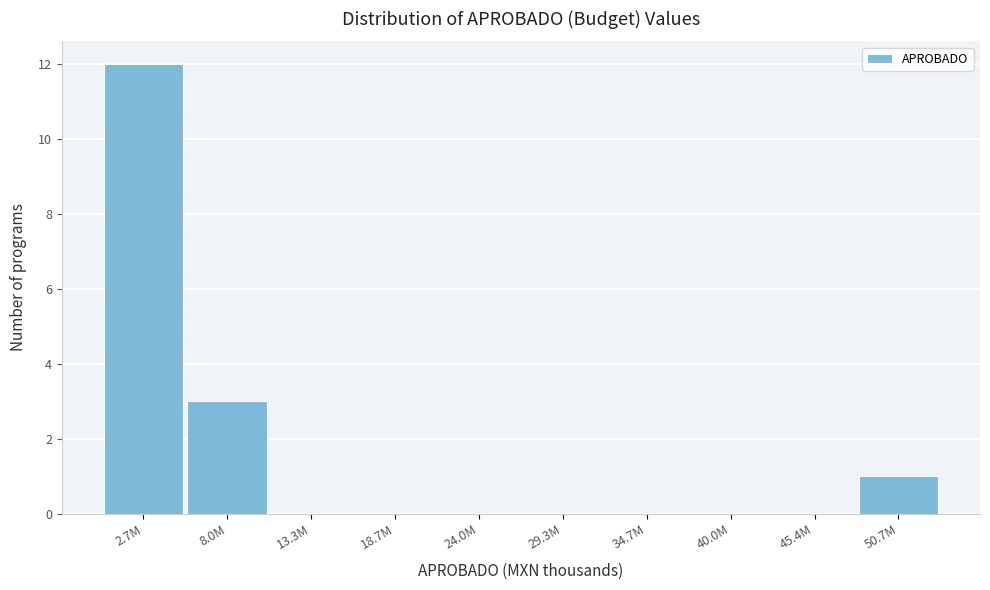

Reading left to right, extract all data points from this chart.

2.7M=12	8.0M=3	13.3M=0	18.7M=0	24.0M=0	29.3M=0	34.7M=0	40.0M=0	45.4M=0	50.7M=1